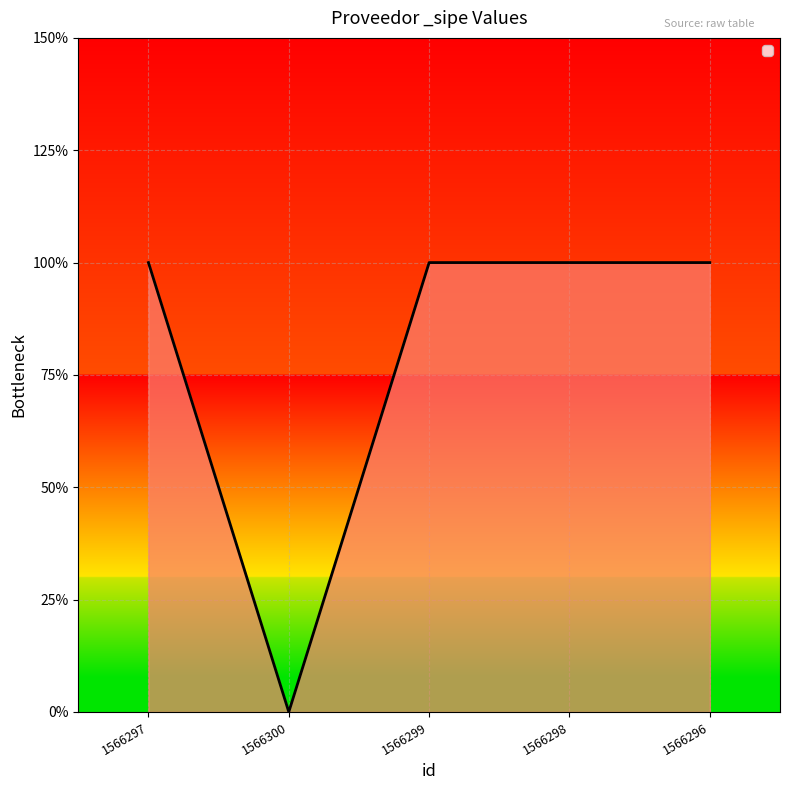

Which category has the lowest value across all series?

1566300